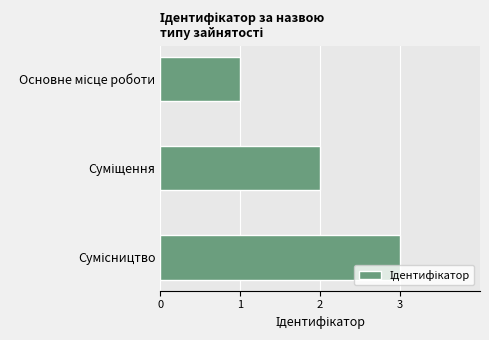

How many data points are less than 2?

1